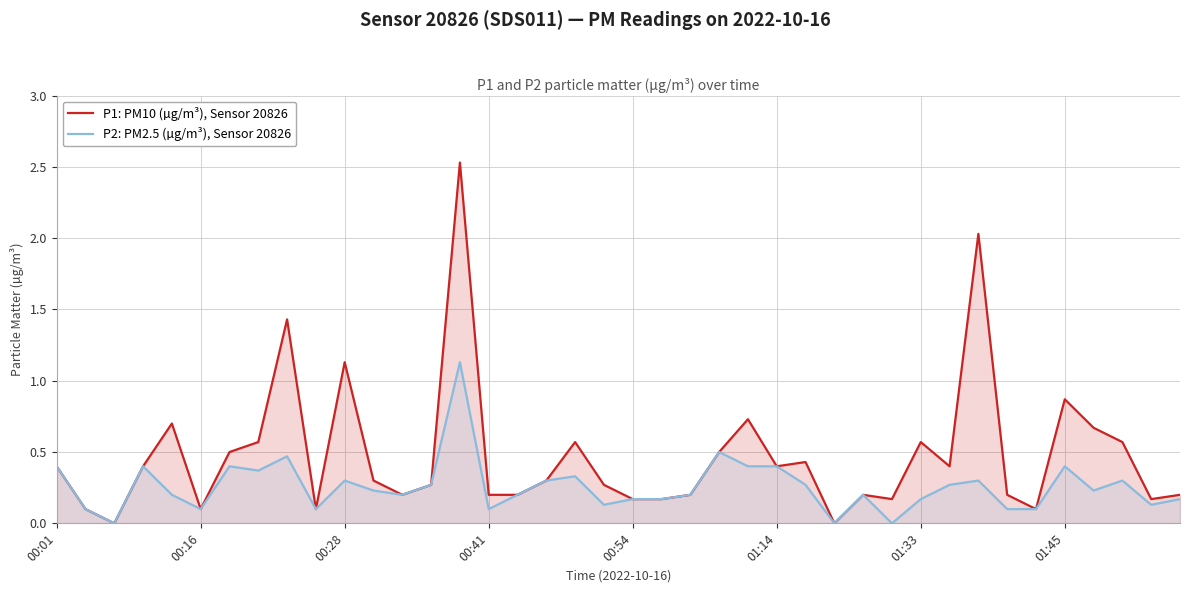

The value of P1: PM10 (µg/m³), Sensor 20826 at 23 is 0.9. True or false?

False